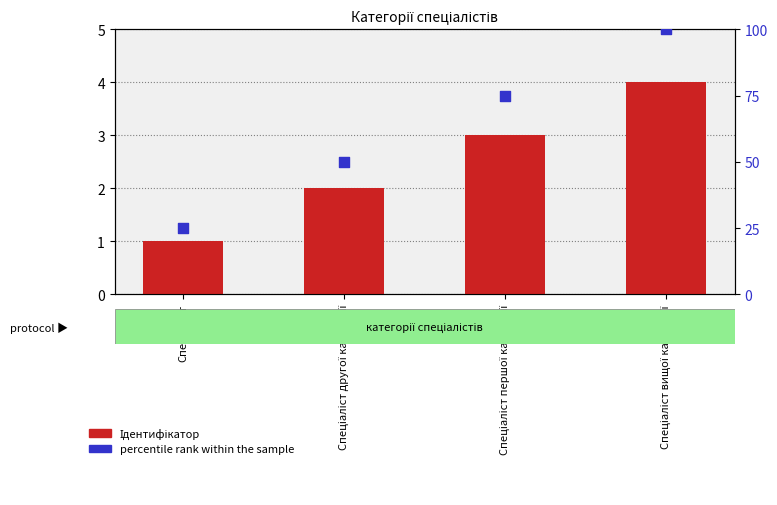

Which series contains the lowest Y value?

Ідентифікатор